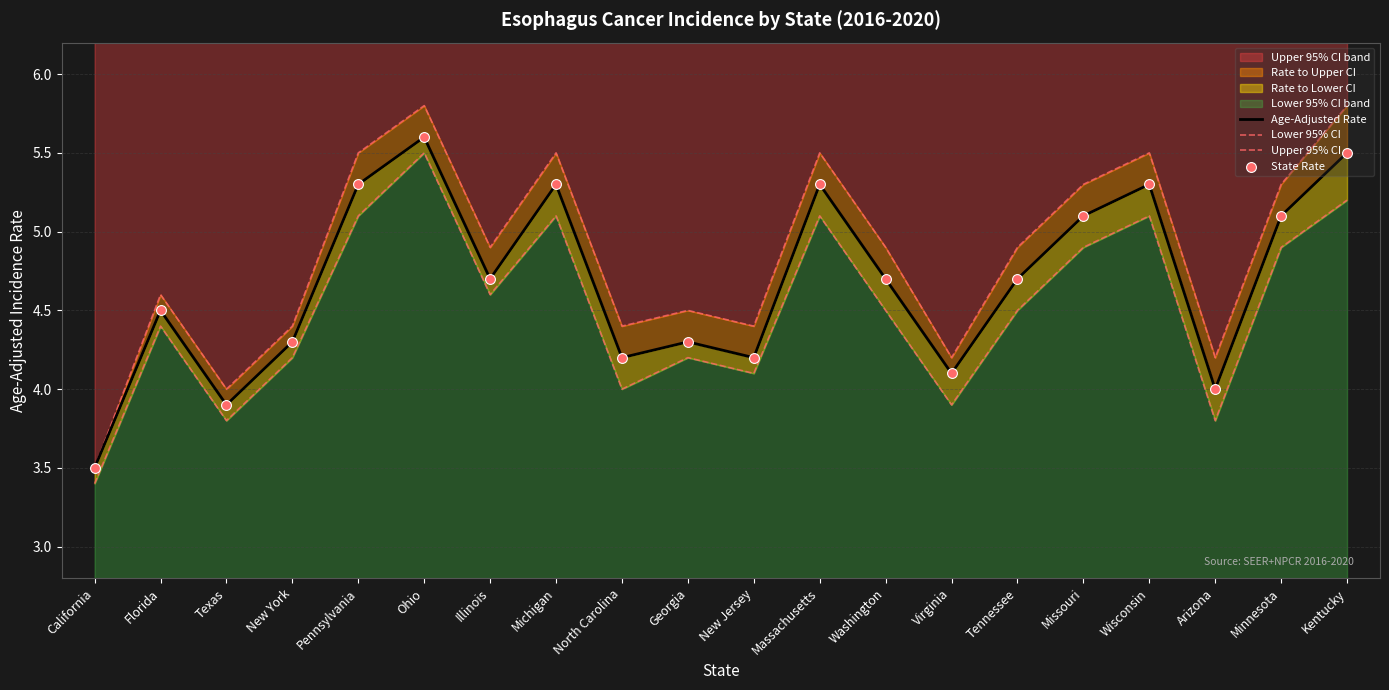

Is the value of State Rate at Pennsylvania greater than the value of Upper 95% CI at Virginia?

Yes